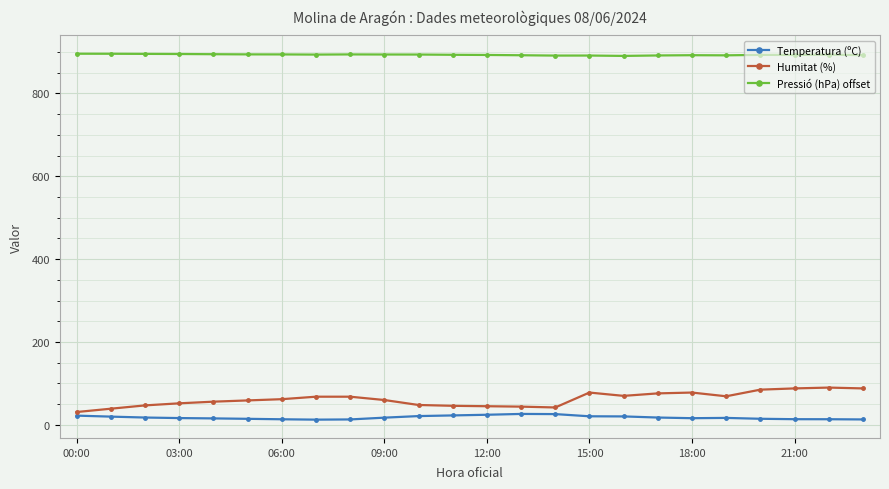

Which series has the widest spread of values?

Humitat (%)